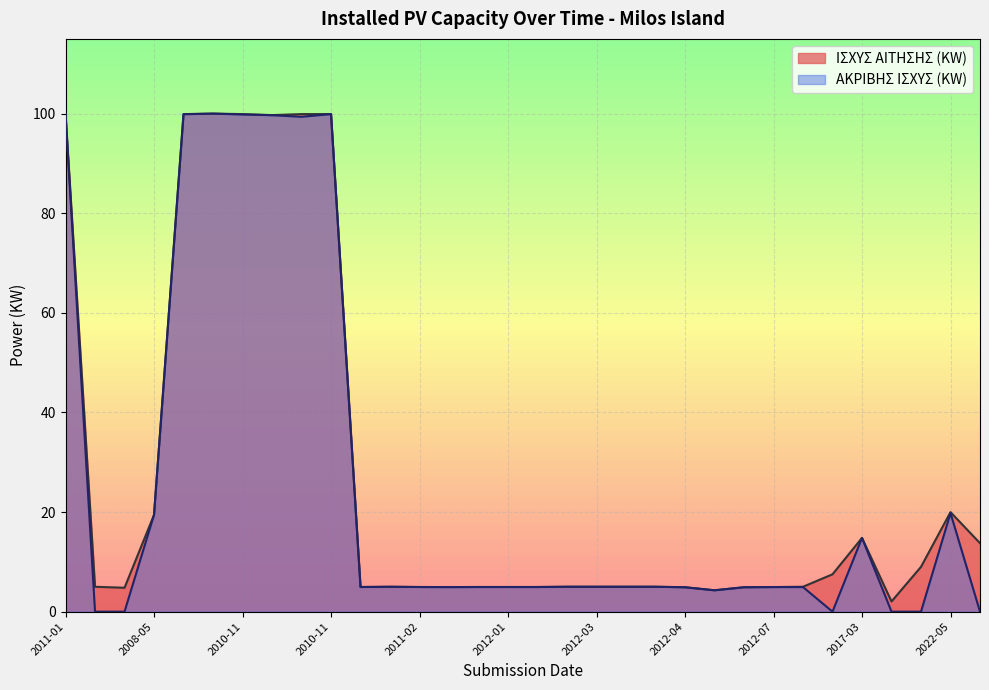

What is the total value across all series at 2012-04?

9.8